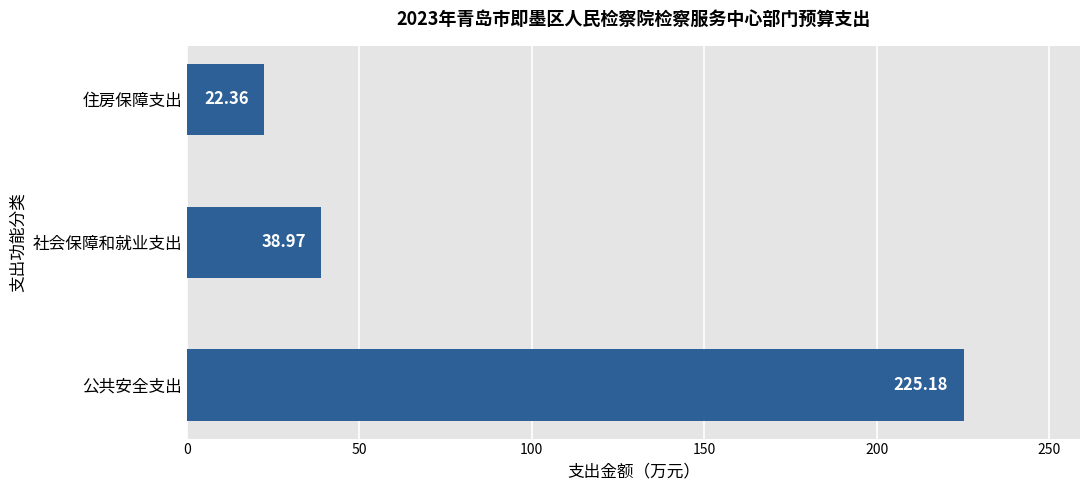

Where is the data nearest to the value 123?

社会保障和就业支出